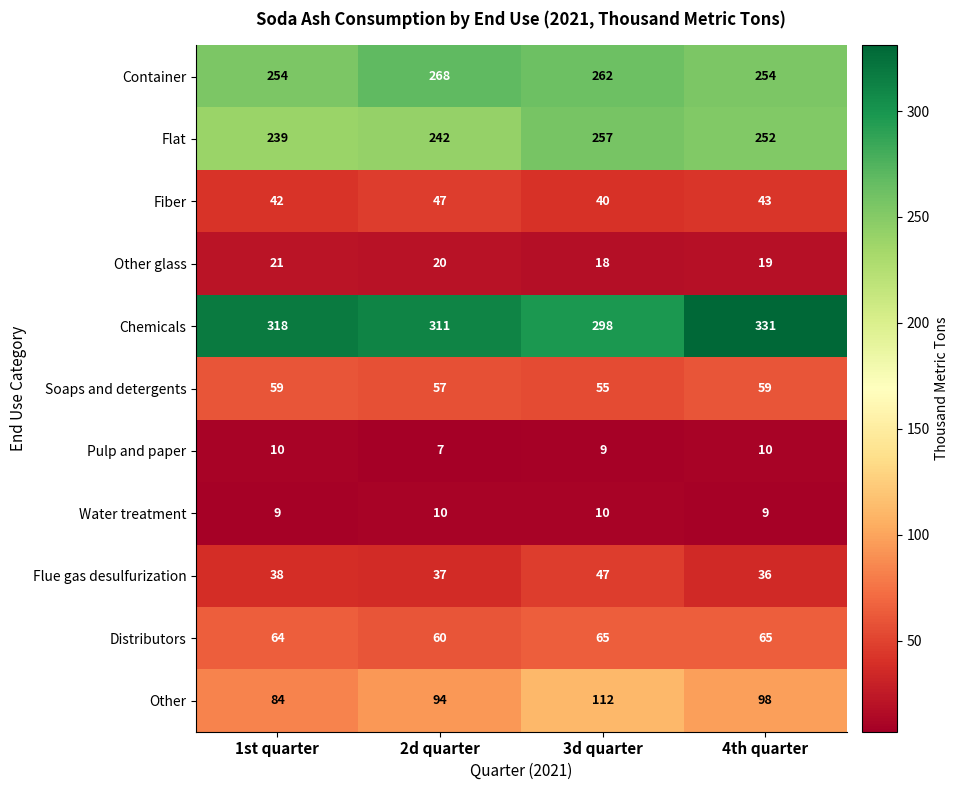

How many Soaps and detergents values are between 57 and 59?

3